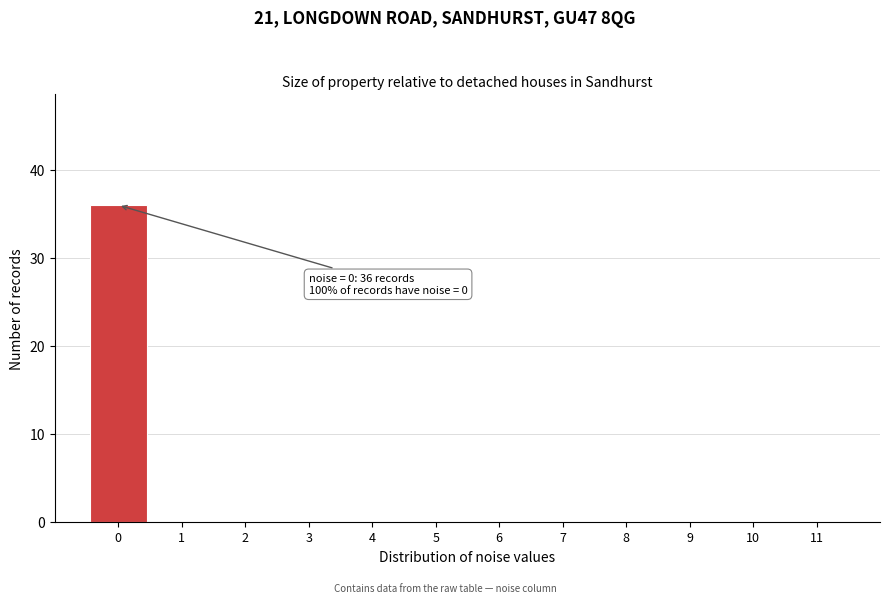

Over which range of the x-axis is the bar tallest?

-0.5 to 0.5